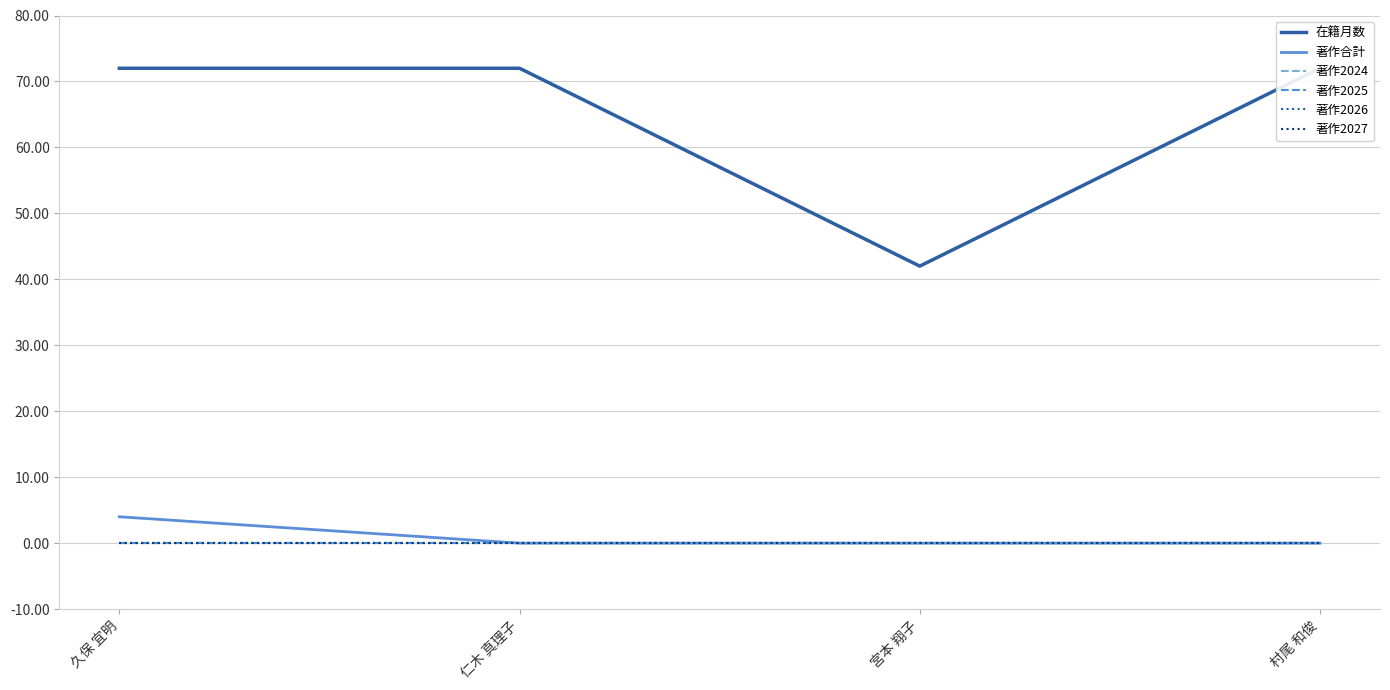

Which has a higher value, 村尾 和俊 or 宮本 翔子?

村尾 和俊